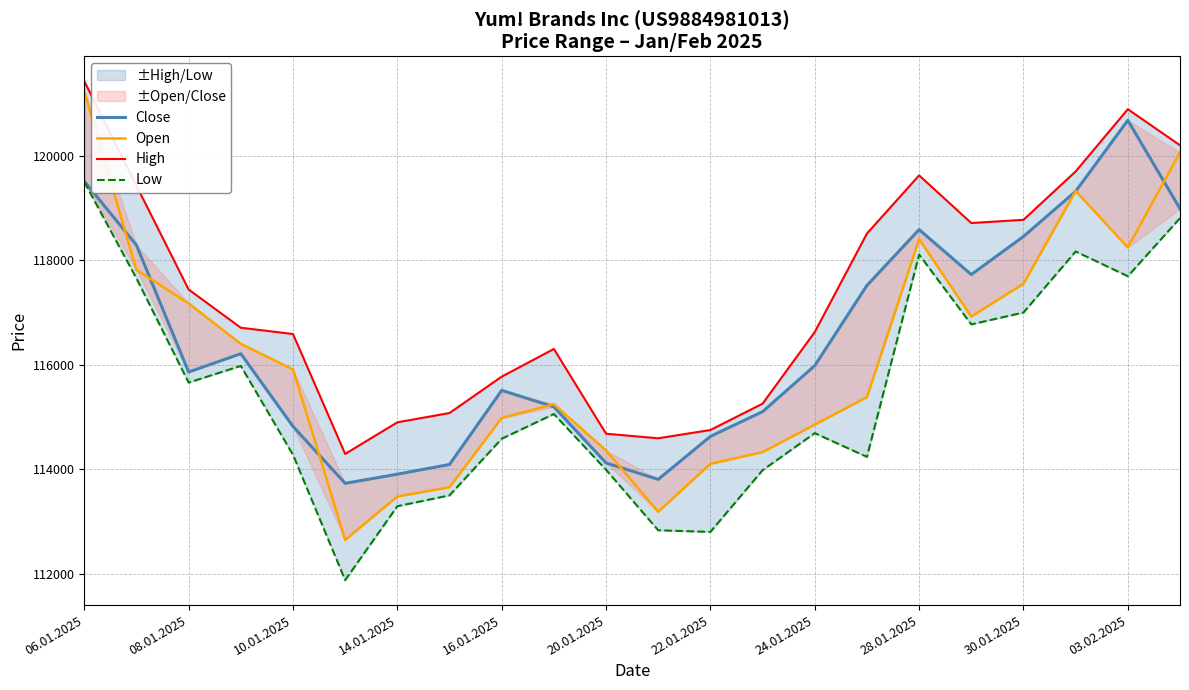

Is this an area chart (filled region under the line)?

No